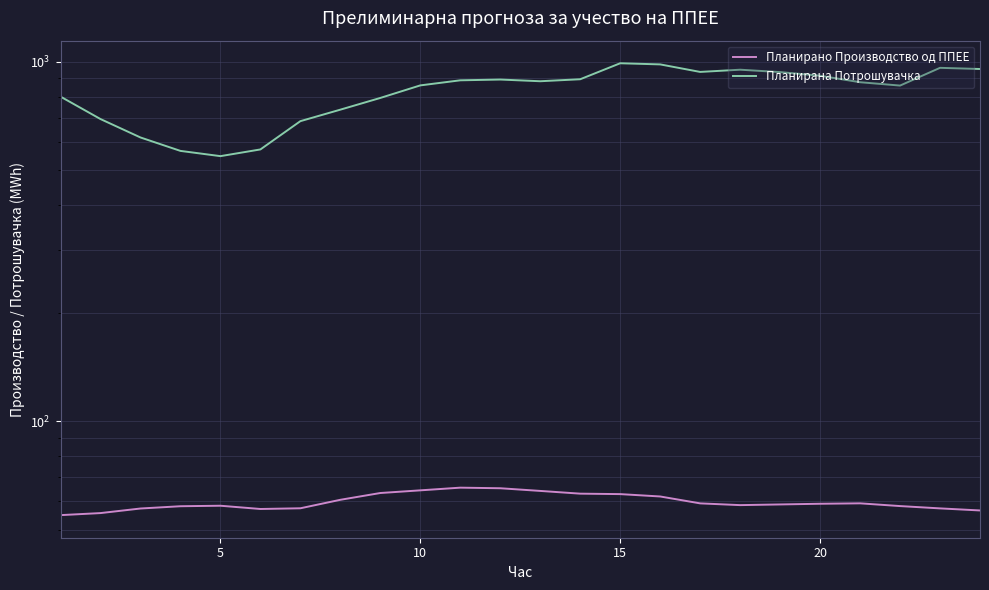

What is the value of the Планирана Потрошувачка point at the 16th from the left?

565.6